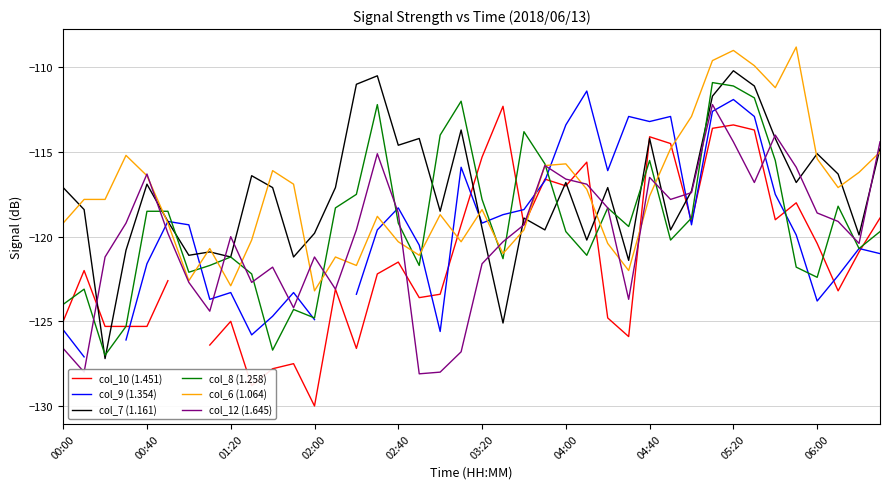

How many data points in col_9 (1.354) are less than -121?

14